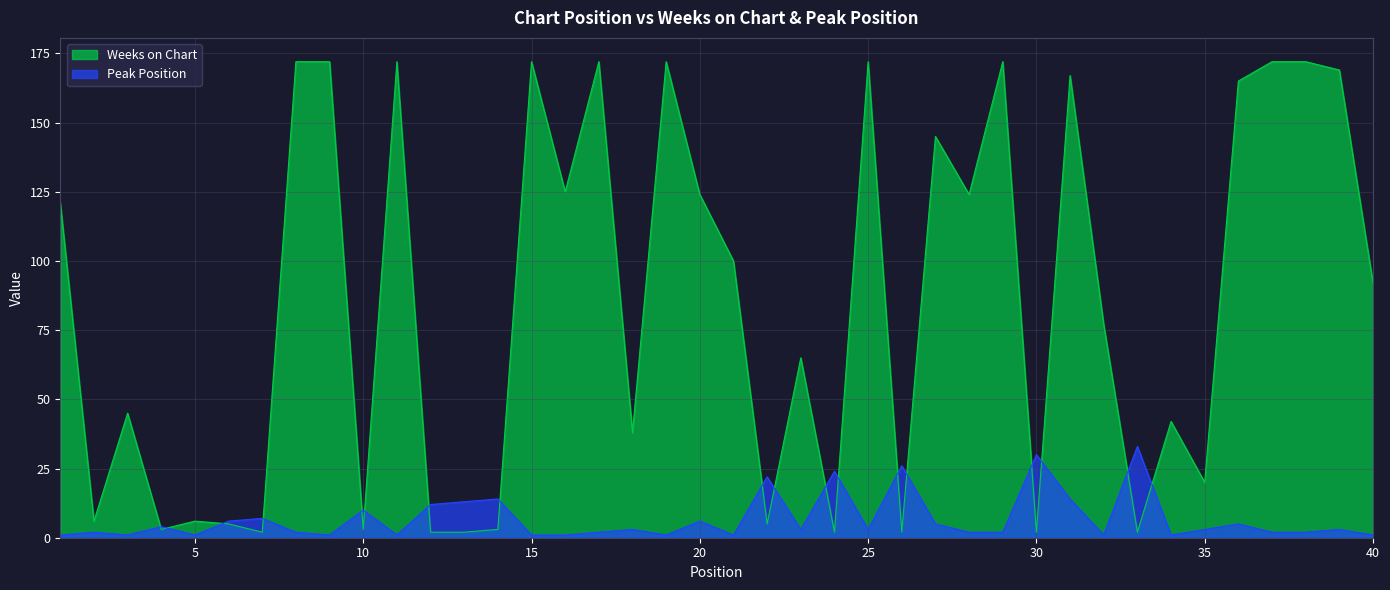

What are all the series names shown in the legend?

Weeks on Chart, Peak Position